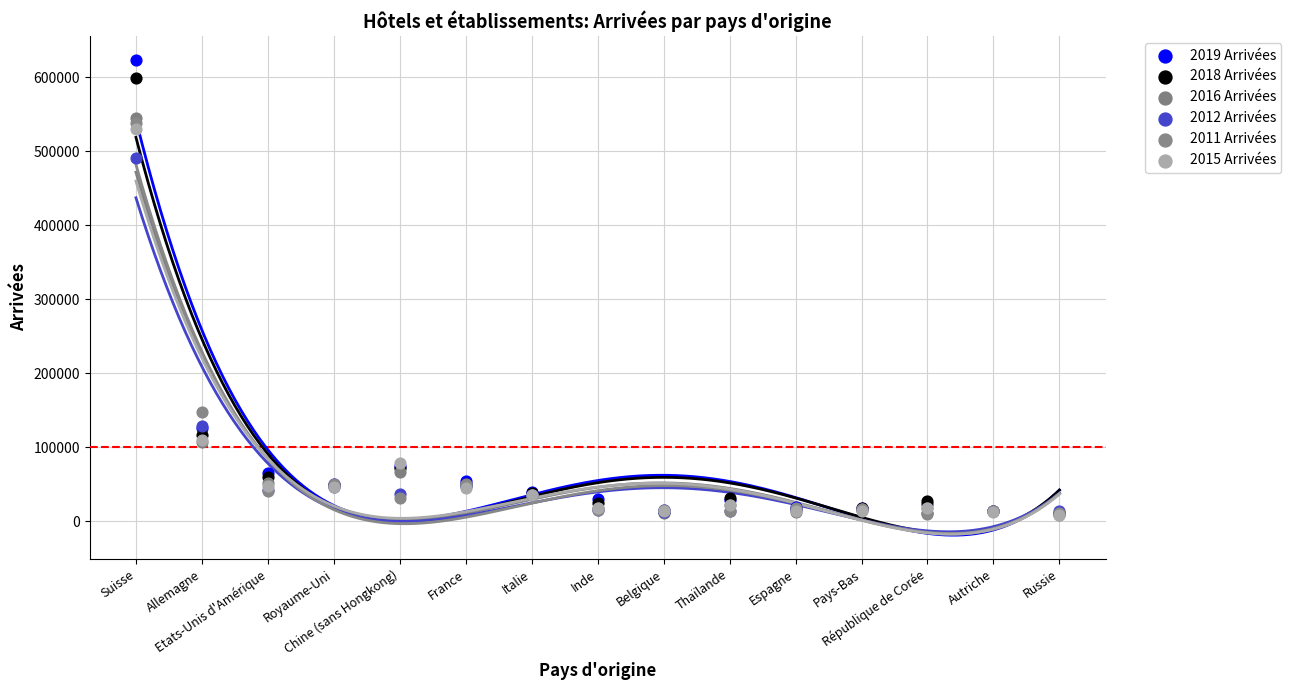

Which series has the largest Y range (max minus min)?

2019 Arrivées